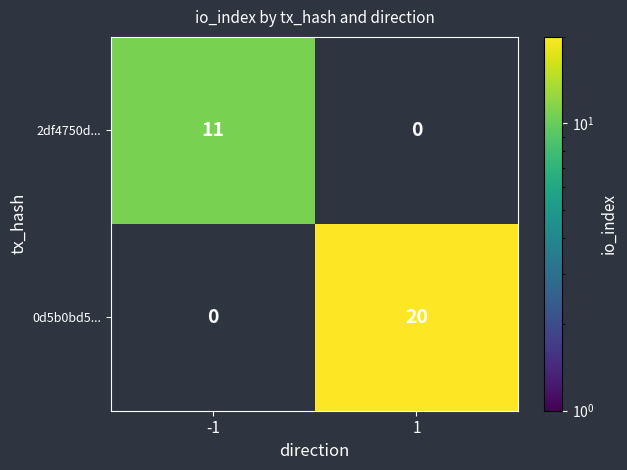

What is the difference between the highest and lowest values at -1?

11